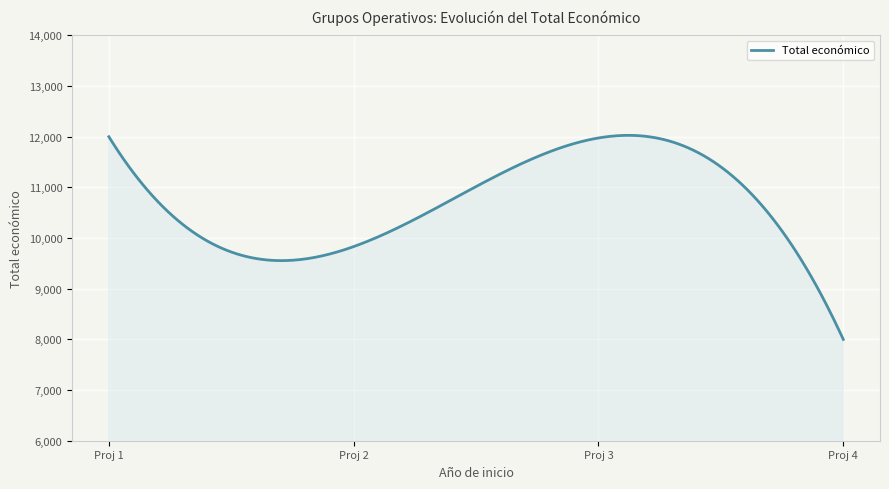

What is the minimum value shown in the chart?

8000.0